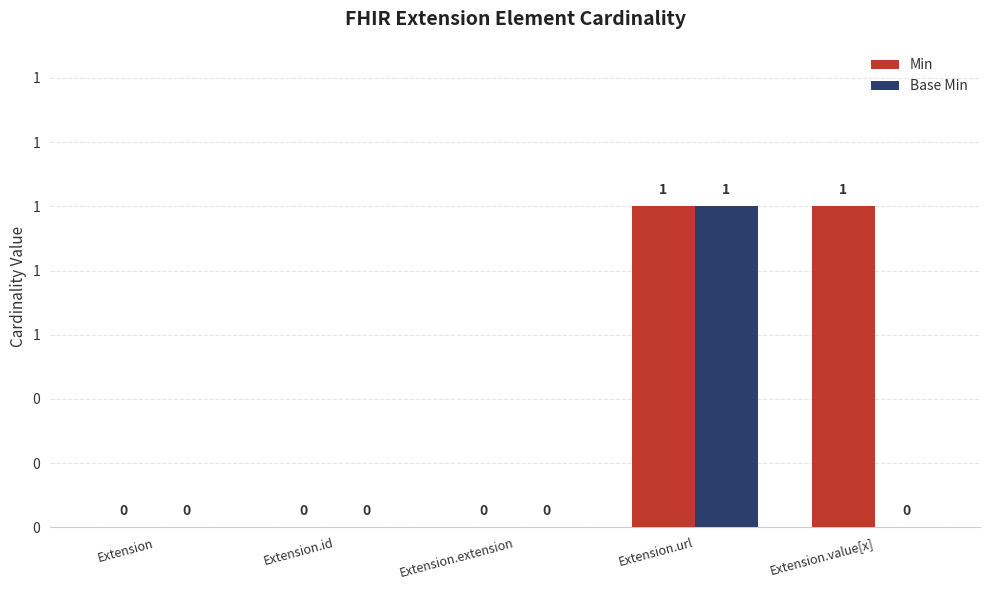

What are all the series names shown in the legend?

Min, Base Min